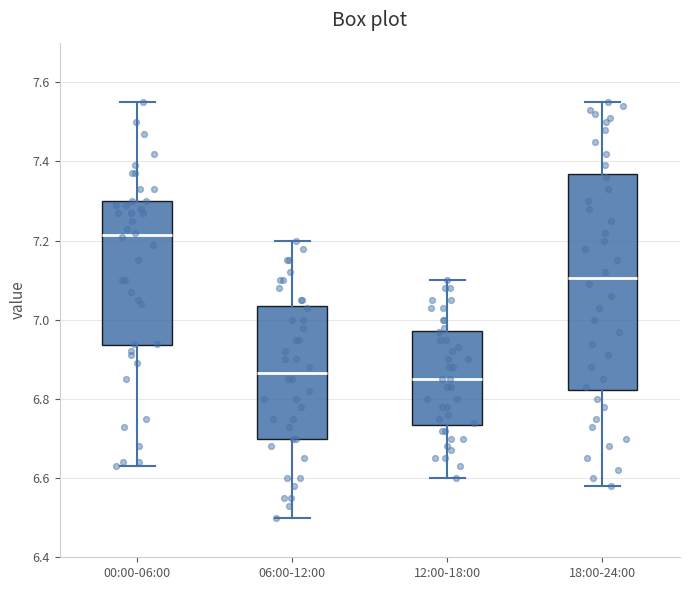

Reading left to right, transcribe this box plot: for each box, give where its median line is, the range the box spans, and where its two whiskers end, as read against the y-axis. The values are not printed on the chart, so give them approximately, as read against the axis.

00:00-06:00: median 7.22, box 6.94 to 7.30, whiskers 6.64 to 7.56
06:00-12:00: median 6.86, box 6.70 to 7.04, whiskers 6.50 to 7.20
12:00-18:00: median 6.86, box 6.74 to 6.98, whiskers 6.60 to 7.10
18:00-24:00: median 7.10, box 6.82 to 7.36, whiskers 6.58 to 7.56